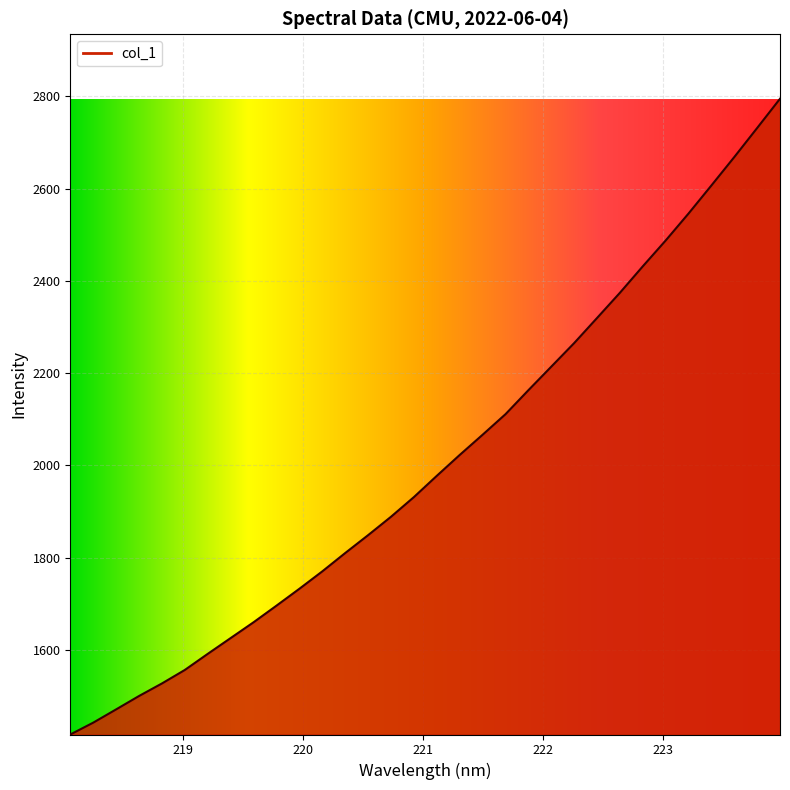

Reading right to left, what are all the values shown in this chart?

2794.8	2731.3	2668.3	2606.8	2546.0	2487.5	2431.5	2374.1	2319.5	2265.1	2214.0	2162.9	2110.9	2066.4	2022.6	1977.4	1931.3	1888.7	1848.8	1810.0	1770.3	1732.5	1695.9	1659.9	1625.7	1591.4	1556.6	1527.2	1500.0	1471.0	1442.2	1416.6